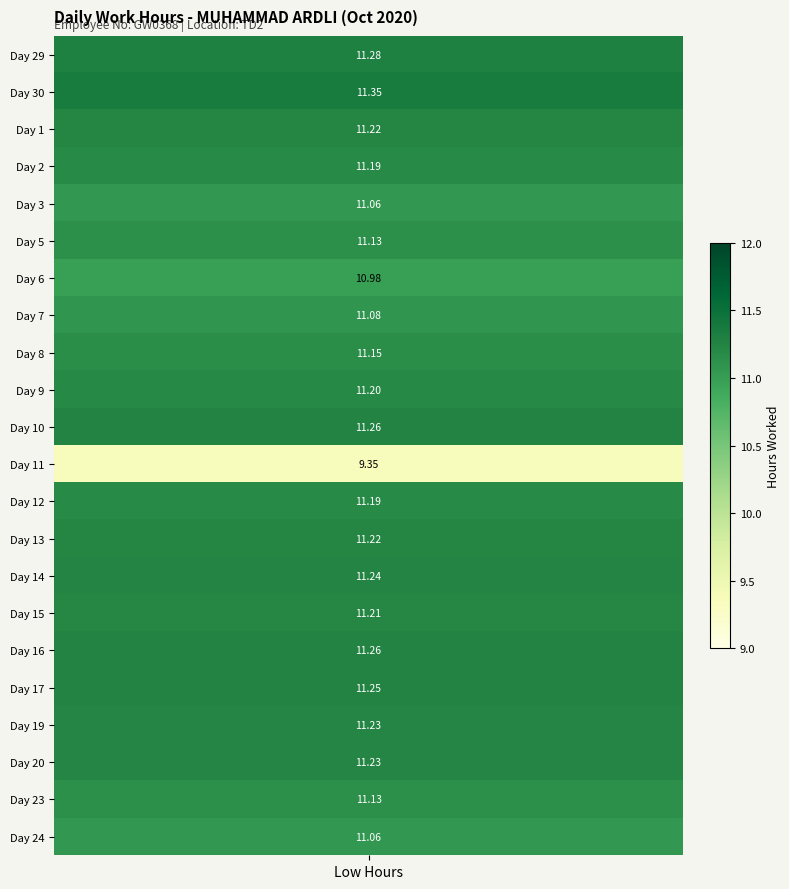

Which series has the largest total across all categories?

30